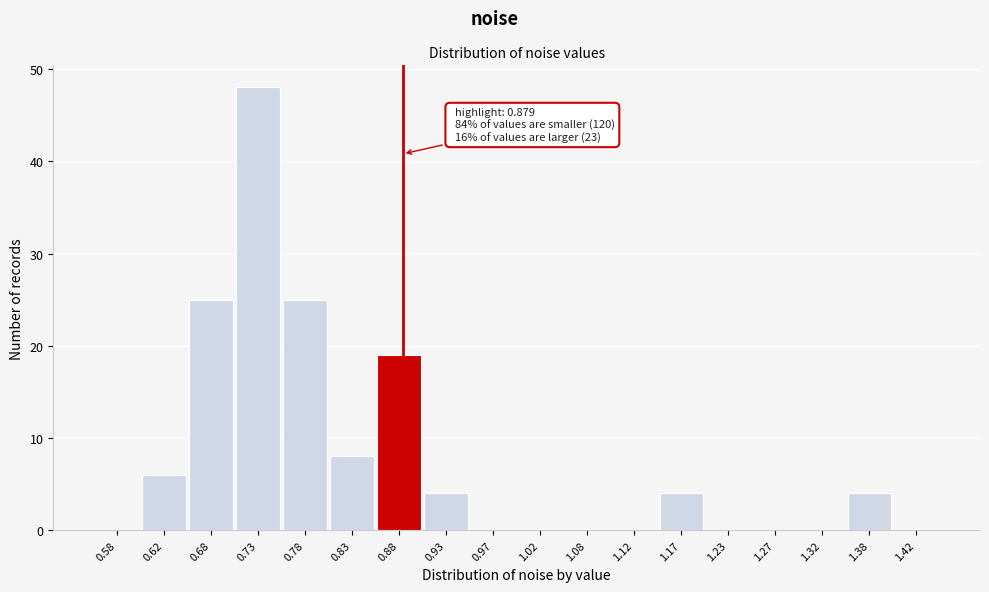

Which range on the x-axis has the tallest bar?

0.70 to 0.75